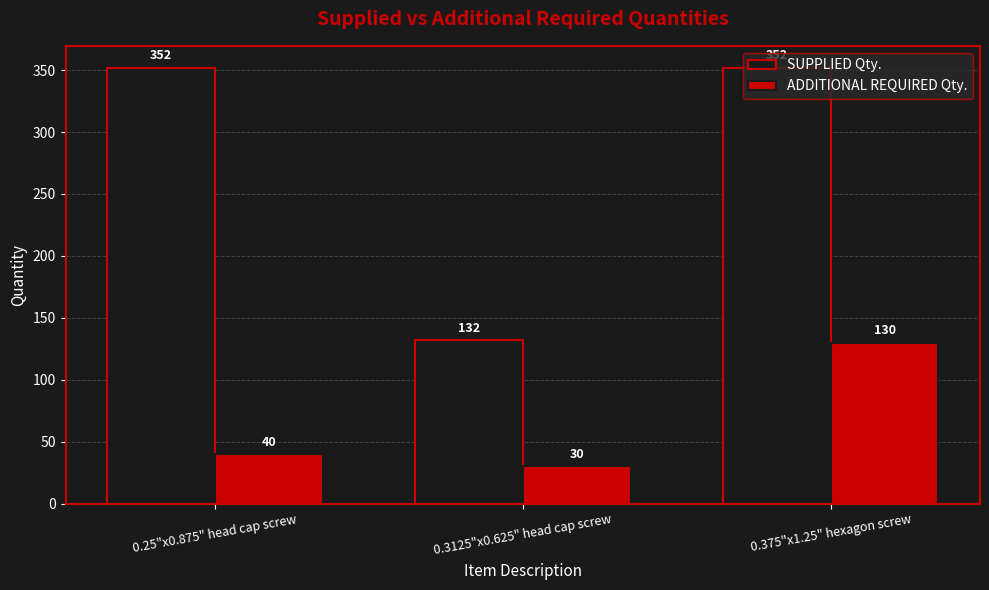

What is the spread (max minus min) of values at 0.3125"x0.625" head cap screw?

102